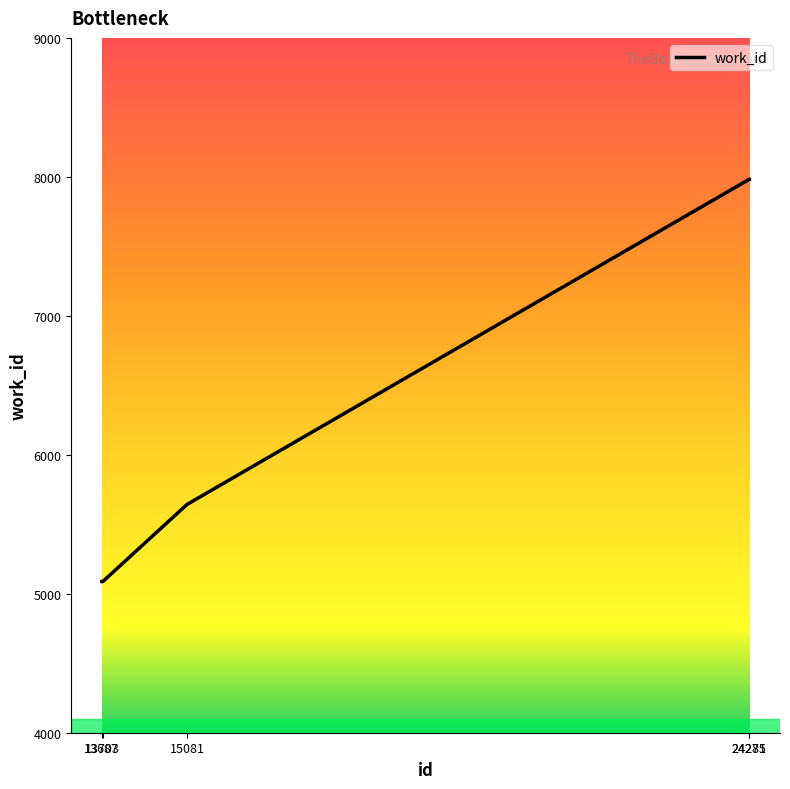

How many categories are shown in the chart?

5